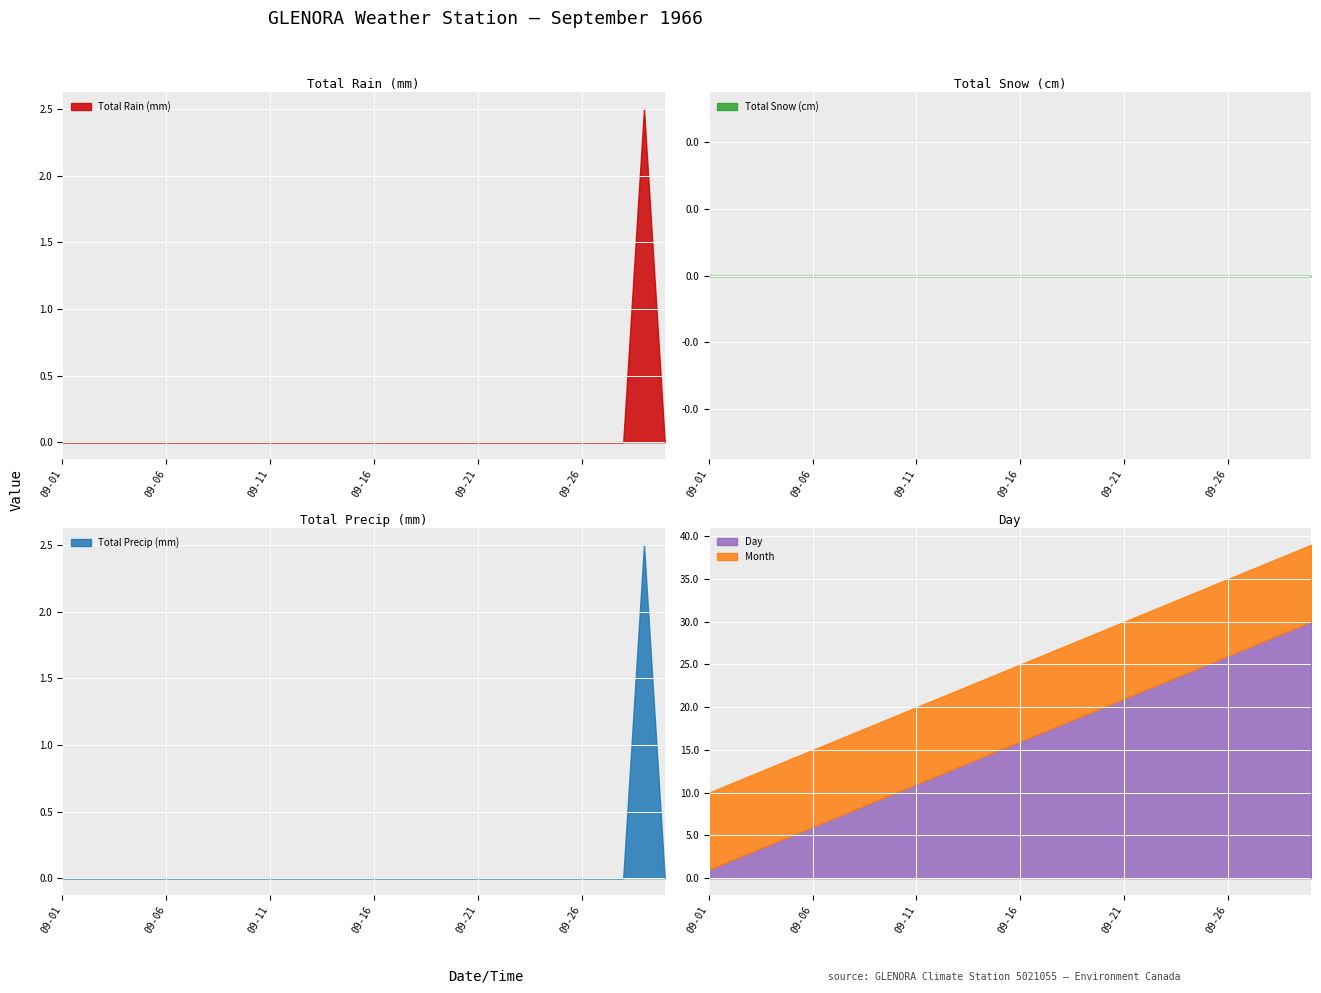

Reading left to right, what are all the values shown in this chart?

Total Rain (mm): 0.0	0.0	0.0	0.0	0.0	0.0	0.0	0.0	0.0	0.0	0.0	0.0	0.0	0.0	0.0	0.0	0.0	0.0	0.0	0.0	0.0	0.0	0.0	0.0	0.0	0.0	0.0	0.0	2.5	0.0
Total Snow (cm): 0.0	0.0	0.0	0.0	0.0	0.0	0.0	0.0	0.0	0.0	0.0	0.0	0.0	0.0	0.0	0.0	0.0	0.0	0.0	0.0	0.0	0.0	0.0	0.0	0.0	0.0	0.0	0.0	0.0	0.0
Total Precip (mm): 0.0	0.0	0.0	0.0	0.0	0.0	0.0	0.0	0.0	0.0	0.0	0.0	0.0	0.0	0.0	0.0	0.0	0.0	0.0	0.0	0.0	0.0	0.0	0.0	0.0	0.0	0.0	0.0	2.5	0.0
Day: 1.0	2.0	3.0	4.0	5.0	6.0	7.0	8.0	9.0	10.0	11.0	12.0	13.0	14.0	15.0	16.0	17.0	18.0	19.0	20.0	21.0	22.0	23.0	24.0	25.0	26.0	27.0	28.0	29.0	30.0
Month: 9.0	9.0	9.0	9.0	9.0	9.0	9.0	9.0	9.0	9.0	9.0	9.0	9.0	9.0	9.0	9.0	9.0	9.0	9.0	9.0	9.0	9.0	9.0	9.0	9.0	9.0	9.0	9.0	9.0	9.0